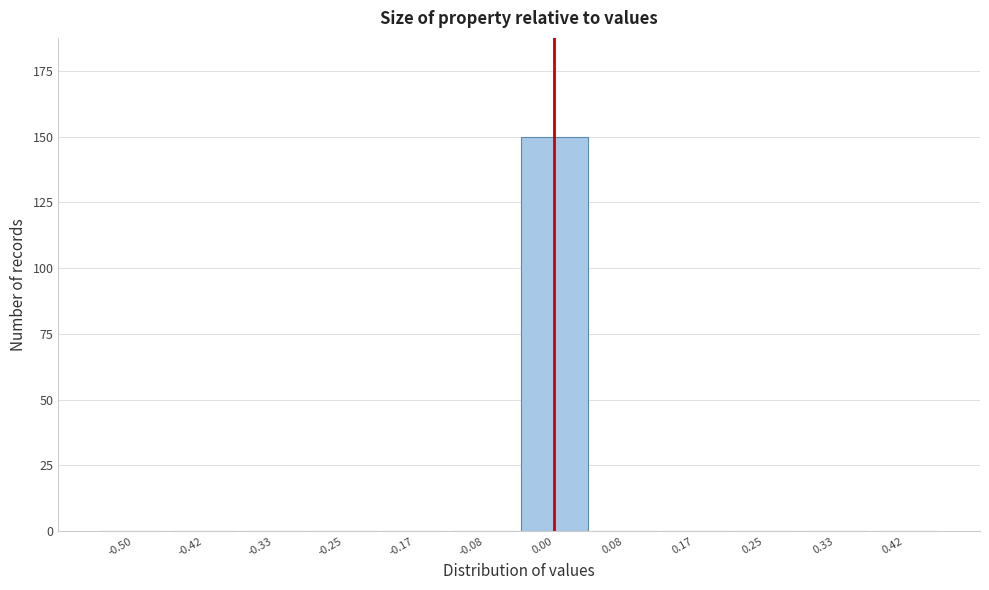

Reading left to right, list all the values displayed in this chart.

-0.50=0	-0.42=0	-0.33=0	-0.25=0	-0.17=0	-0.08=0	0.00=150	0.08=0	0.17=0	0.25=0	0.33=0	0.42=0